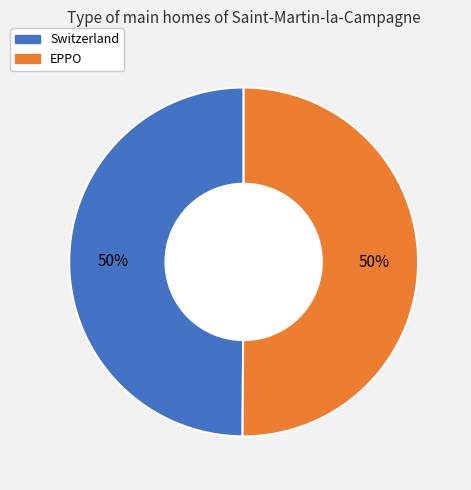

What is the ratio of the value at EPPO to the value at Switzerland?

1.0